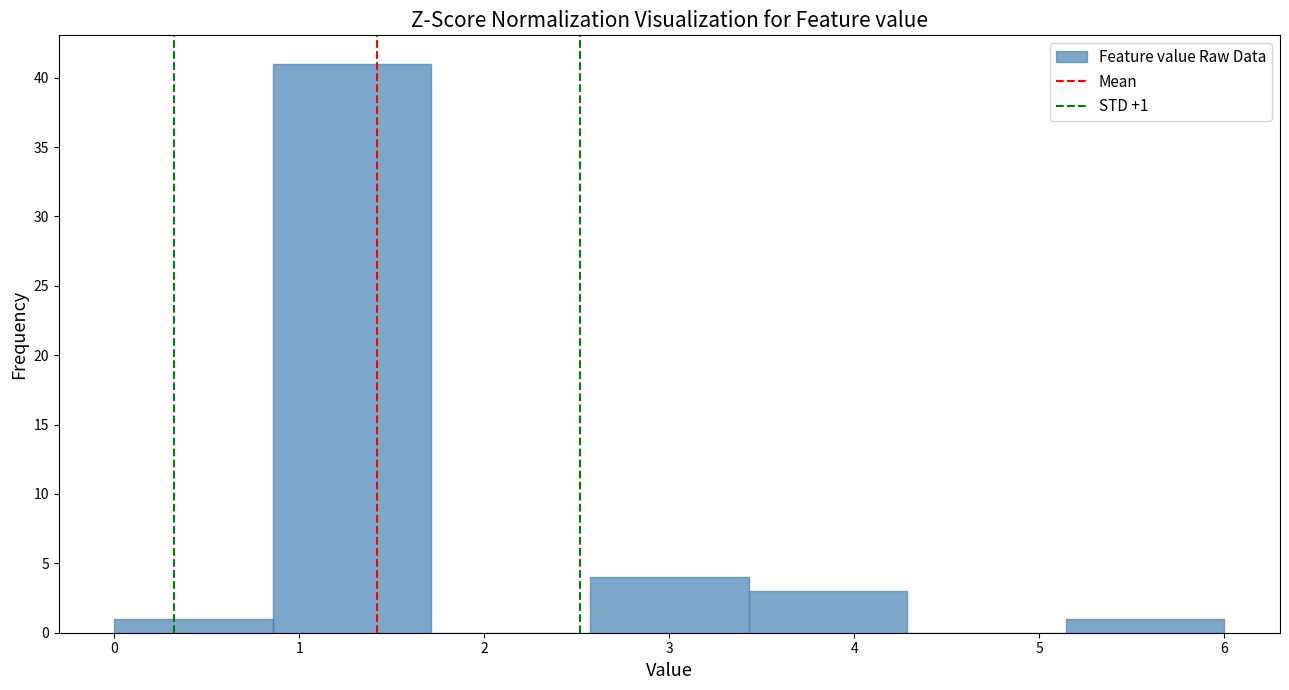

Over which range of the x-axis is the bar tallest?

0.9 to 1.7